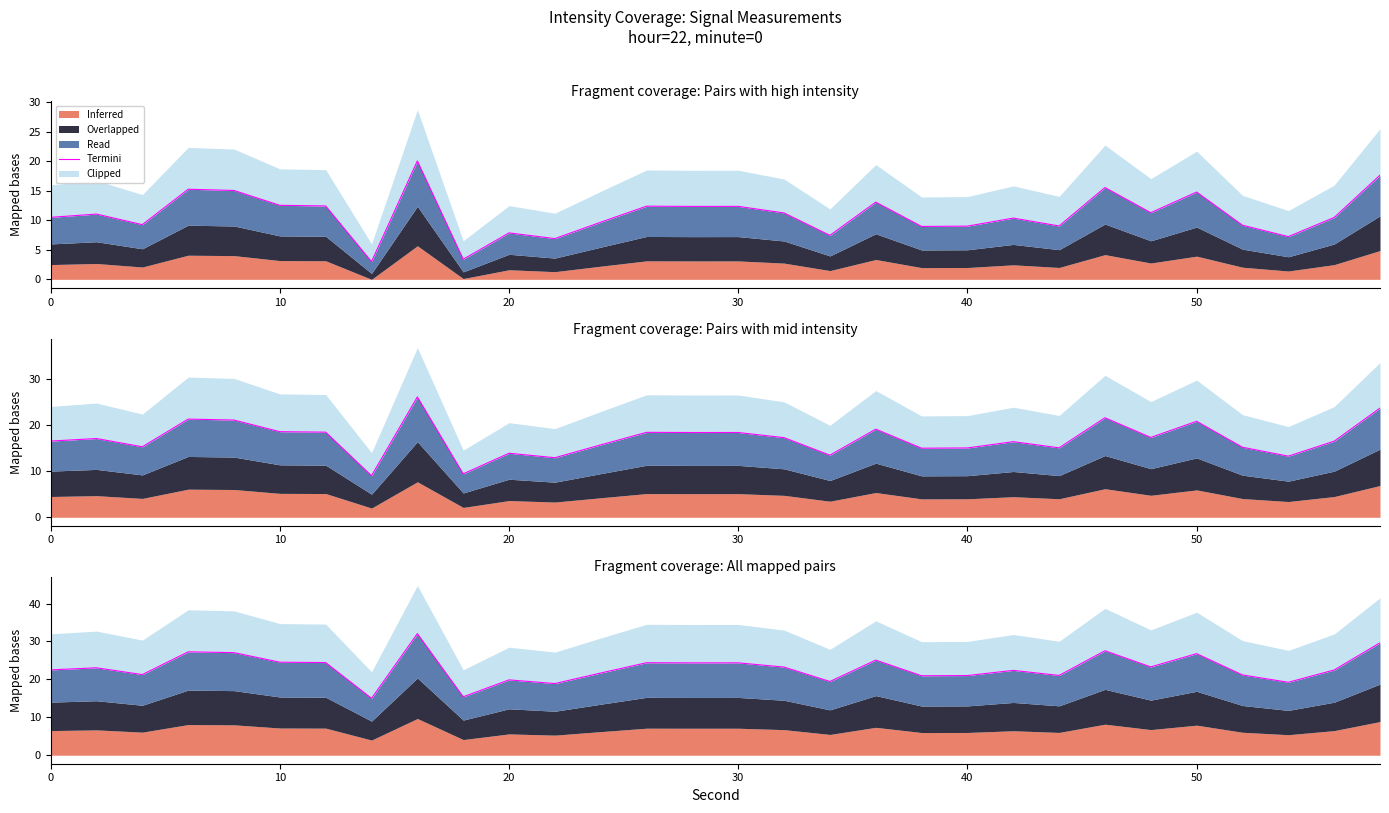

Read the value at 0.

10.5